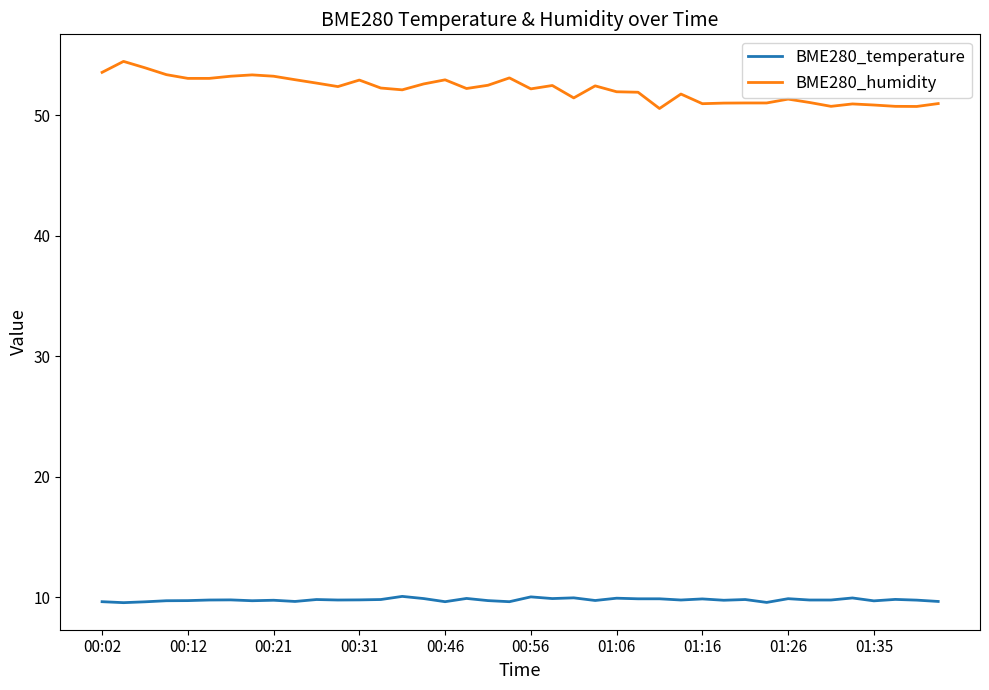

True or false: BME280_humidity and BME280_temperature intersect in this chart.

False